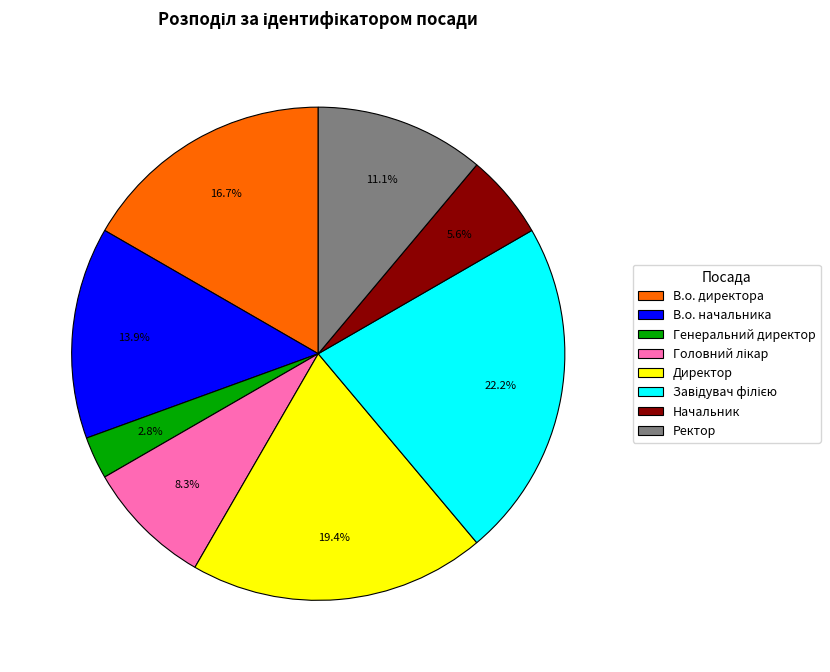

Is there a majority slice in this chart?

No